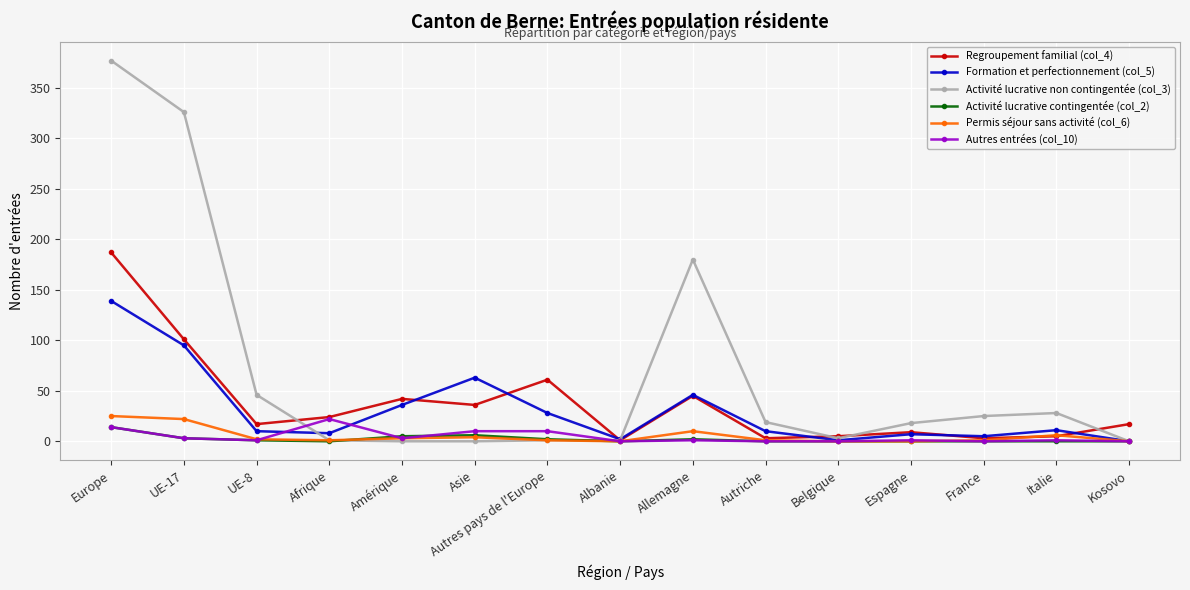

What is the highest value of the Formation et perfectionnement (col_5) series?

139